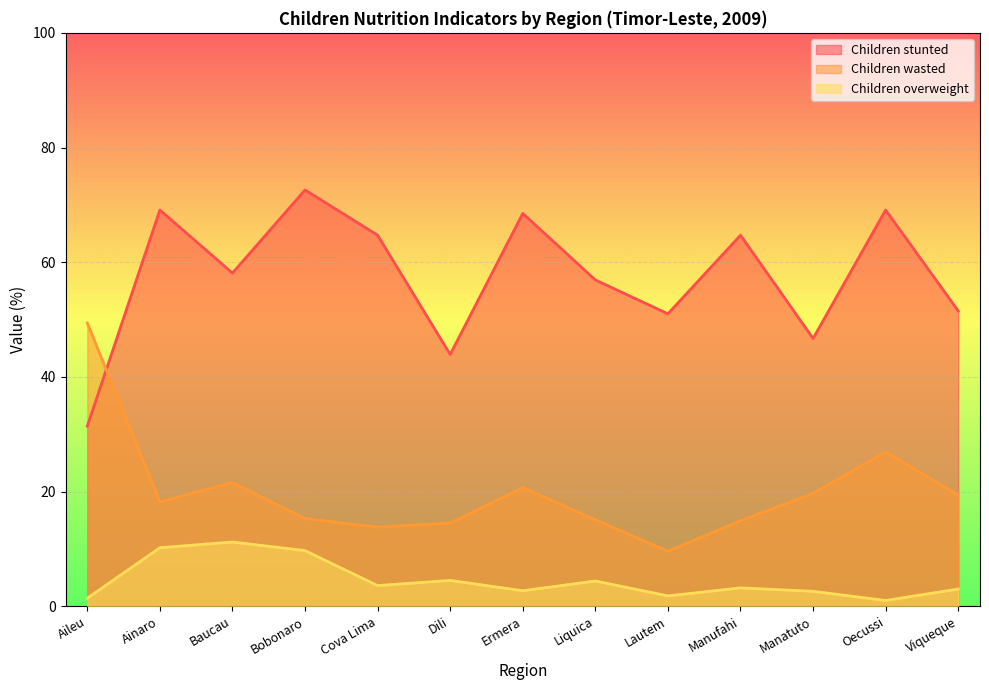

Reading left to right, extract all data points from this chart.

Children stunted: Aileu=31.4	Ainaro=69.1	Baucau=58.1	Bobonaro=72.6	Cova Lima=64.7	Dili=43.9	Ermera=68.5	Liquica=56.9	Lautem=51.0	Manufahi=64.7	Manatuto=46.7	Oecussi=69.1	Viqueque=51.5
Children wasted: Aileu=49.4	Ainaro=18.2	Baucau=21.6	Bobonaro=15.3	Cova Lima=13.8	Dili=14.5	Ermera=20.7	Liquica=15.1	Lautem=9.6	Manufahi=14.9	Manatuto=19.7	Oecussi=26.9	Viqueque=19.4
Children overweight: Aileu=1.4	Ainaro=10.2	Baucau=11.2	Bobonaro=9.7	Cova Lima=3.6	Dili=4.5	Ermera=2.7	Liquica=4.4	Lautem=1.8	Manufahi=3.2	Manatuto=2.6	Oecussi=1.0	Viqueque=3.0